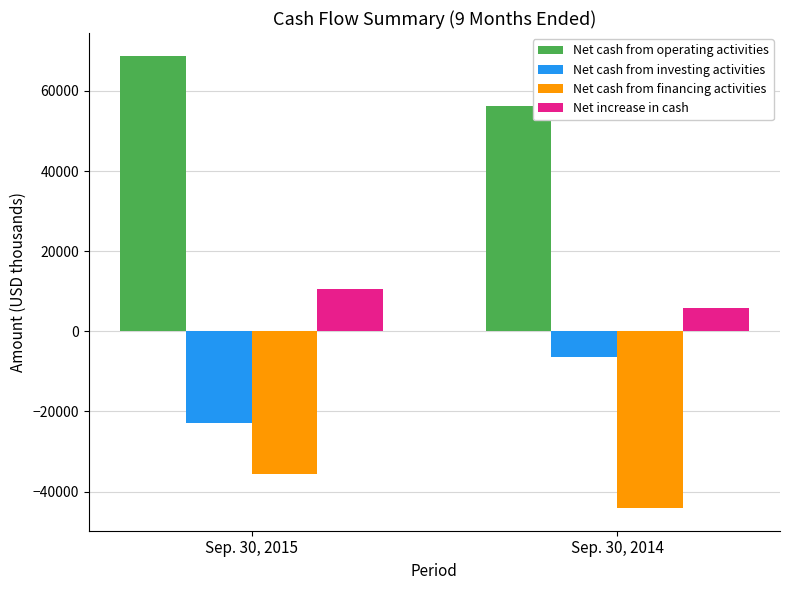

Count the Net cash from operating activities values in the range 56291 to 68796.

2